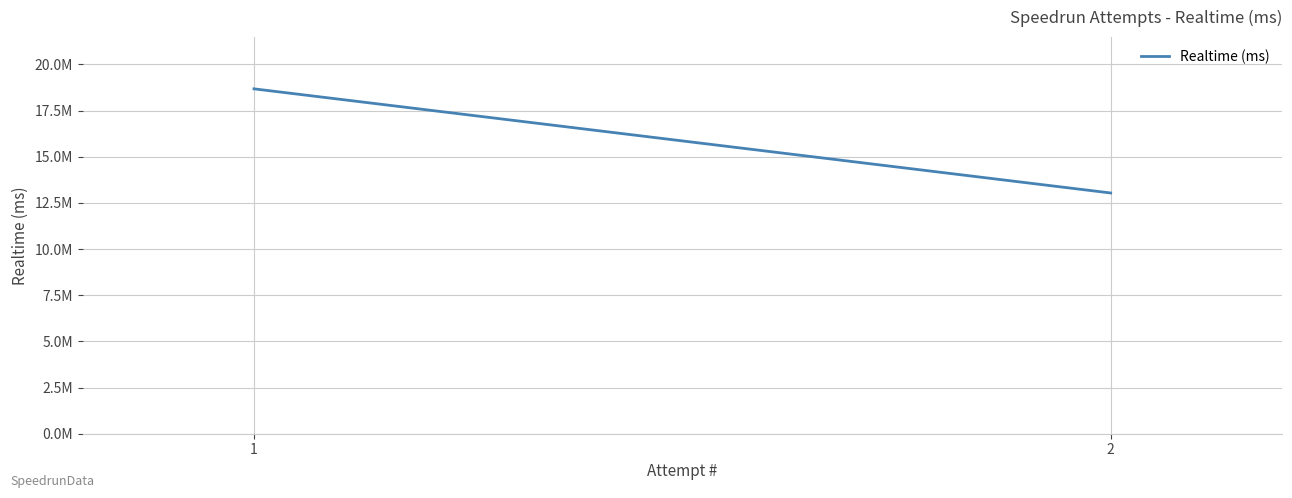

What value does the data have at 2?

13037618